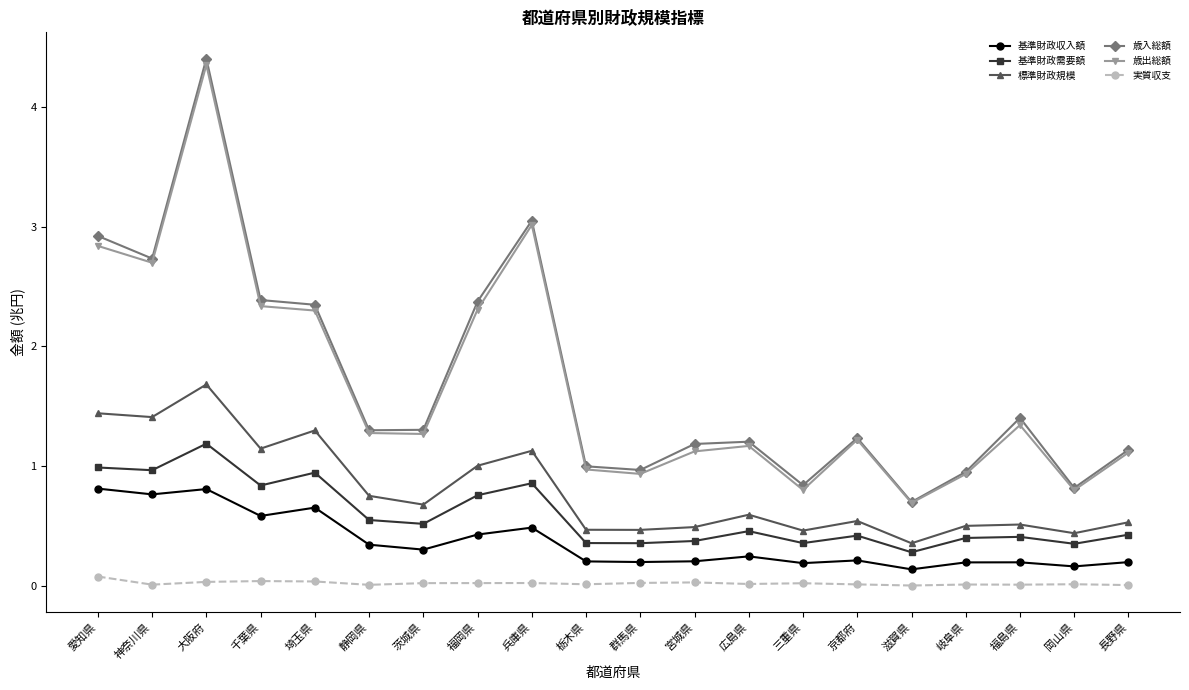

What is the sum of all 基準財政需要額 values?

11.8